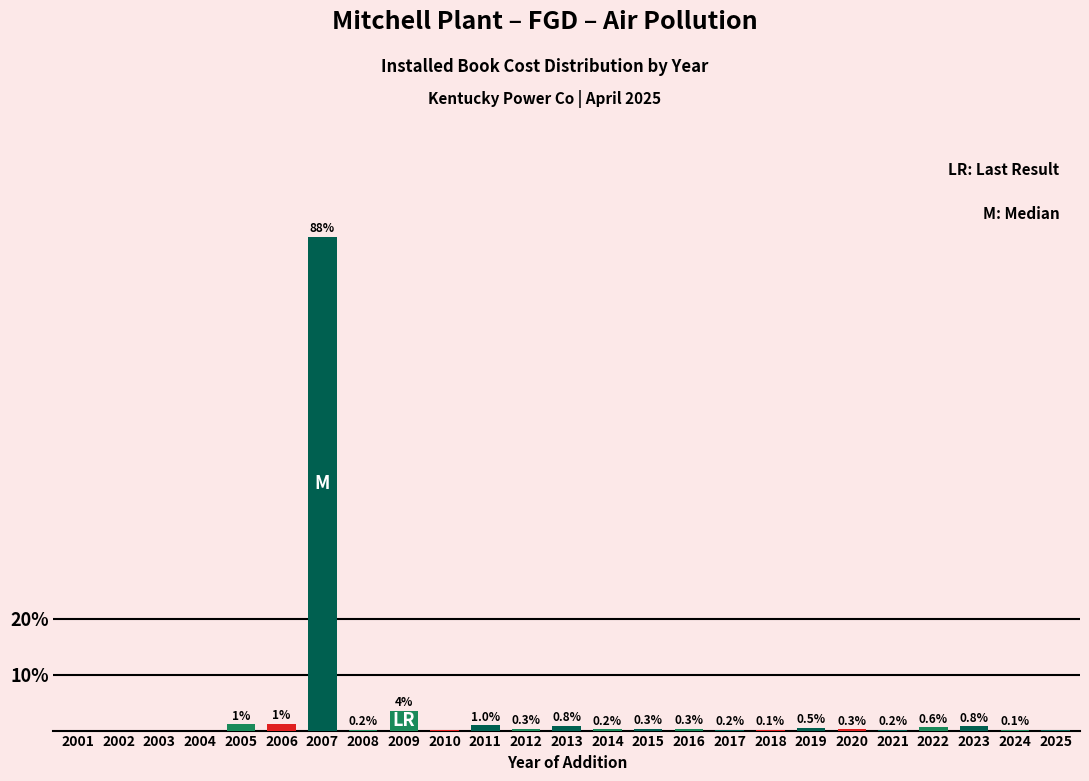

At which category does the chart reach its peak across all series?

2007